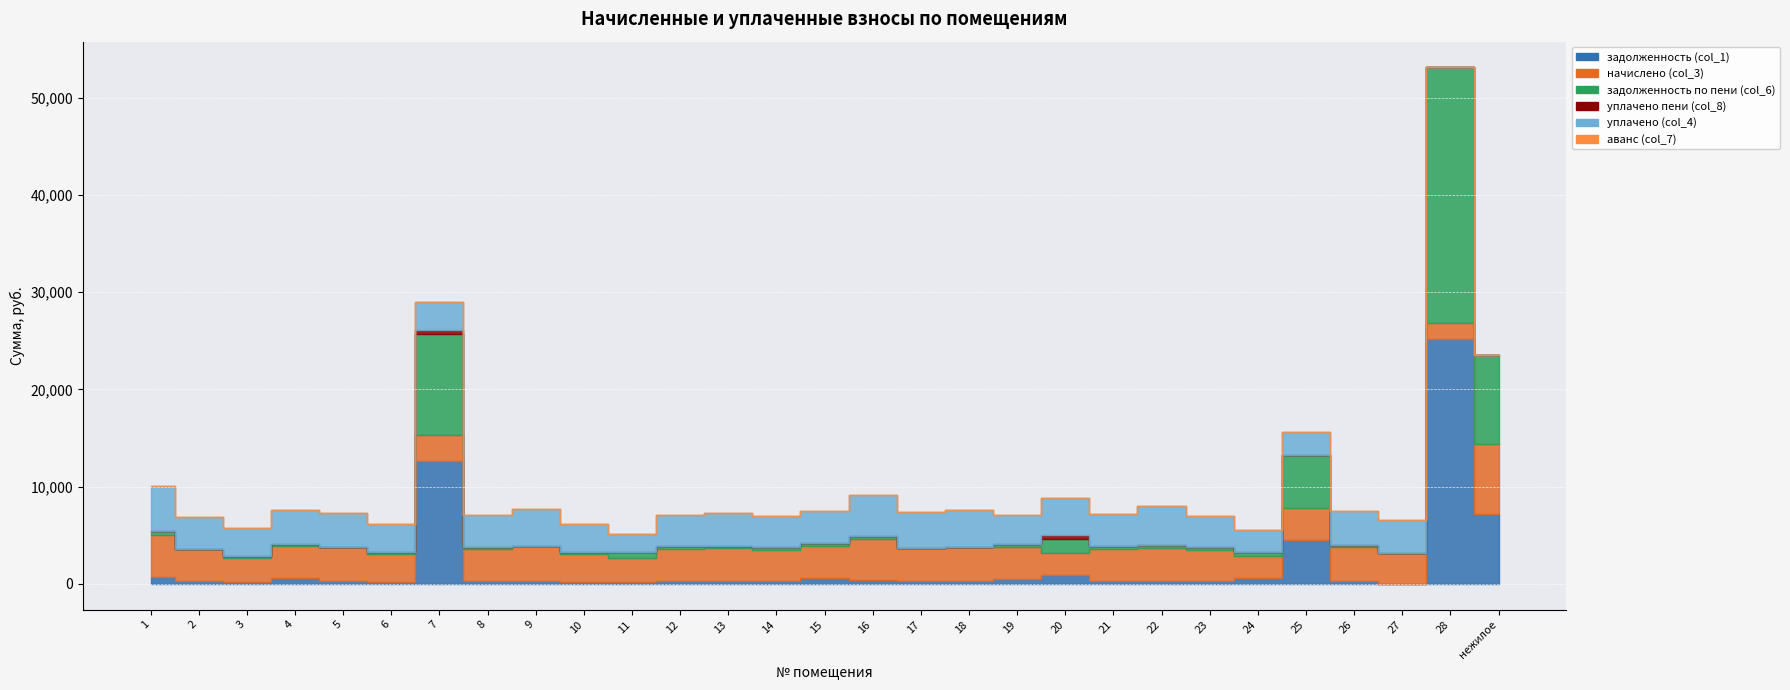

True or false: задолженность (col_1) has a value of 881.7 at 20.

True